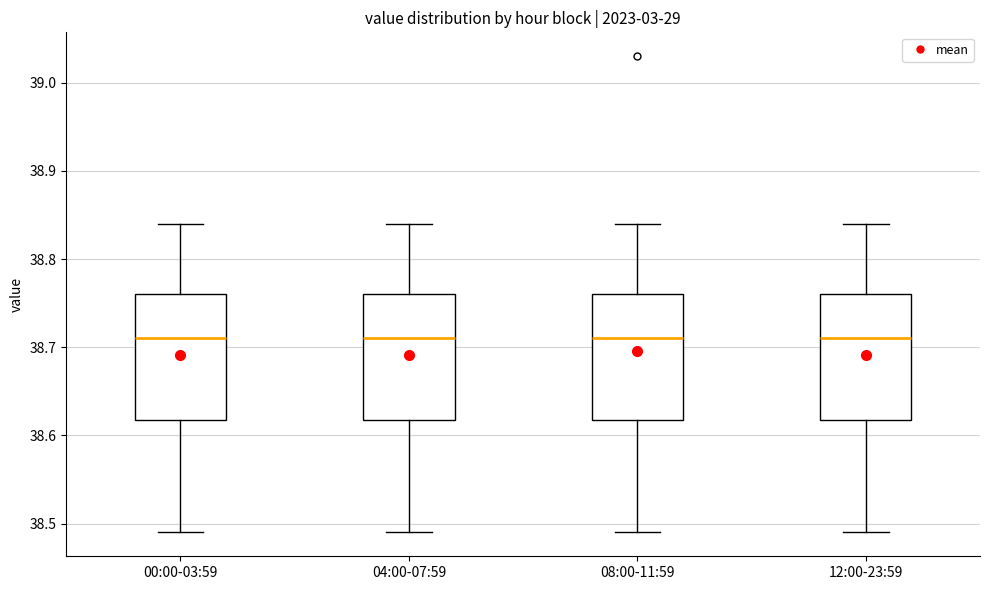

Reading left to right, transcribe this box plot: for each box, give where its median line is, the range the box spans, and where its two whiskers end, as read against the y-axis. The values are not printed on the chart, so give them approximately, as read against the axis.

00:00-03:59: median 38.71, box 38.62 to 38.76, whiskers 38.49 to 38.84
04:00-07:59: median 38.71, box 38.62 to 38.76, whiskers 38.49 to 38.84
08:00-11:59: median 38.71, box 38.62 to 38.76, whiskers 38.49 to 38.84
12:00-23:59: median 38.71, box 38.62 to 38.76, whiskers 38.49 to 38.84